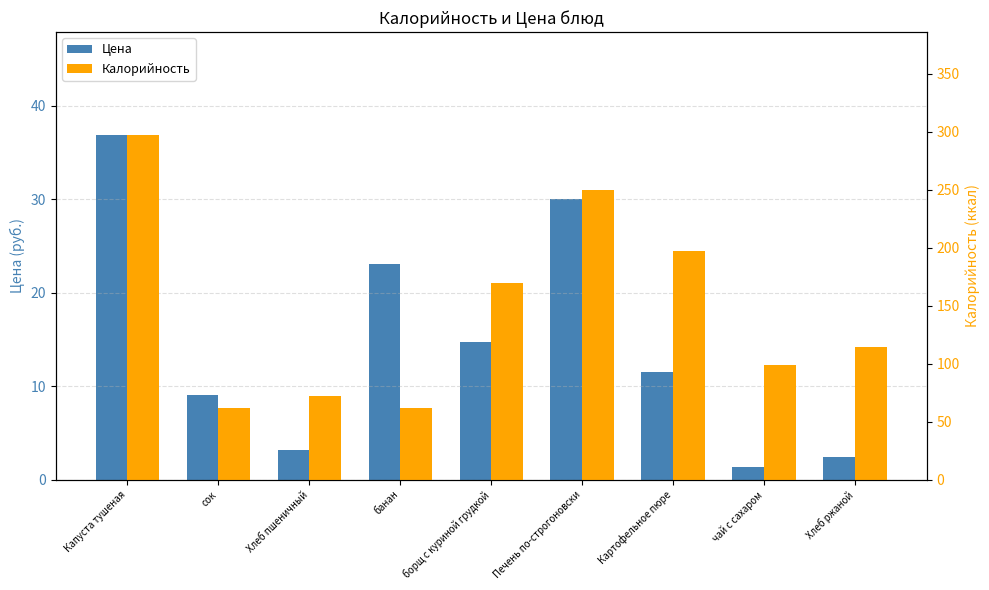

What is the value of the Калорийность bar at the 7th from the left?

197.1